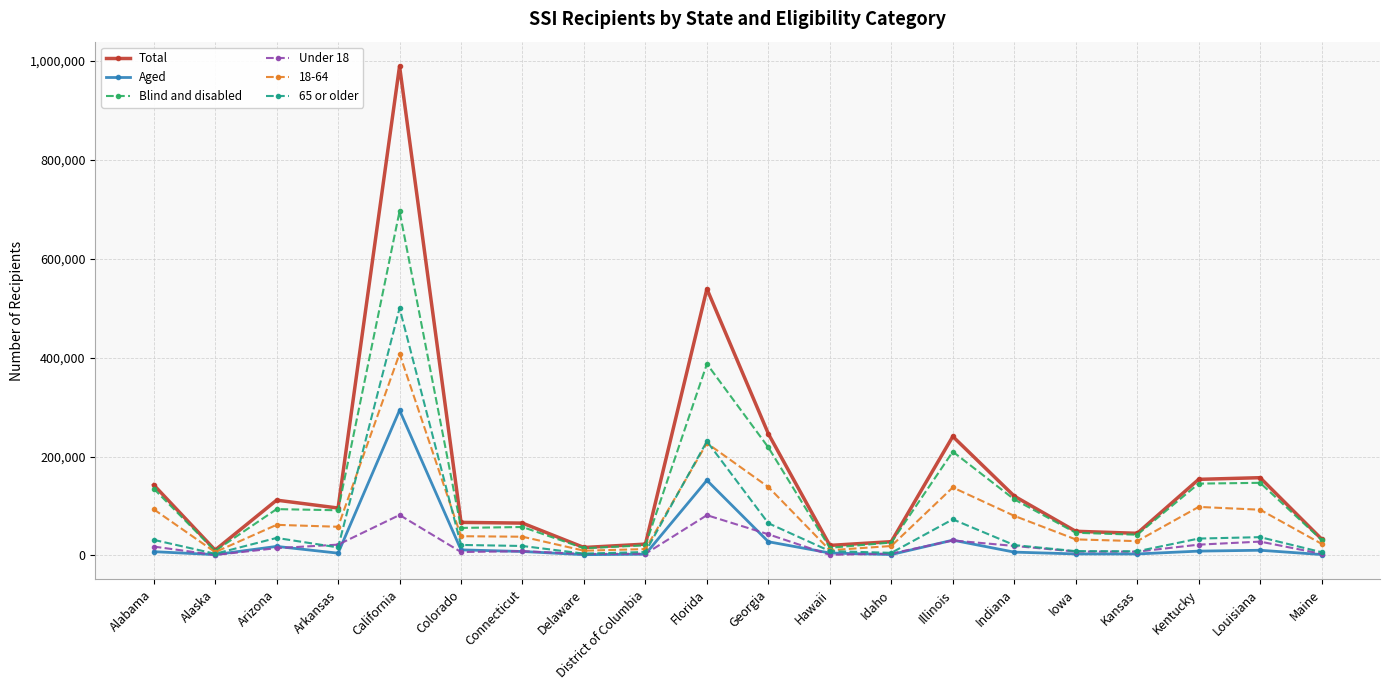

Which series has the largest range (max minus min)?

Total